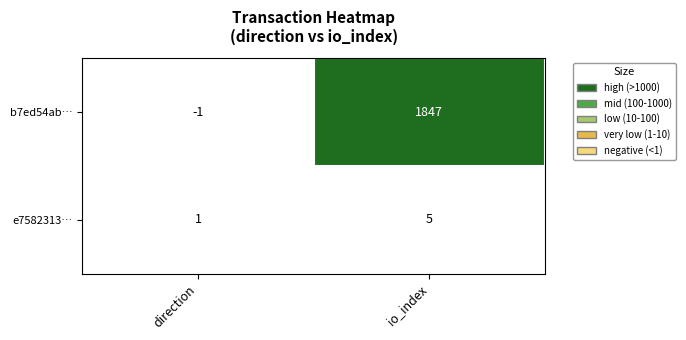

Where is e7582313… nearest to the value 3?

direction